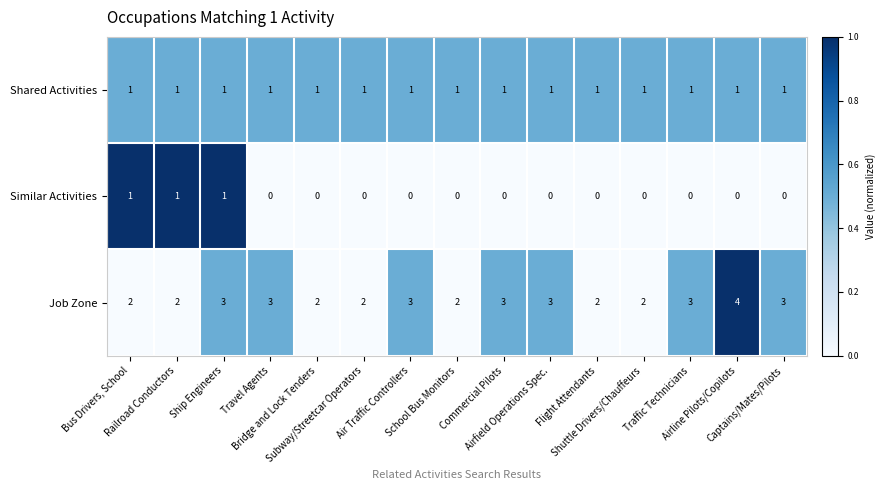

How many data points in Job Zone are less than 3?

7